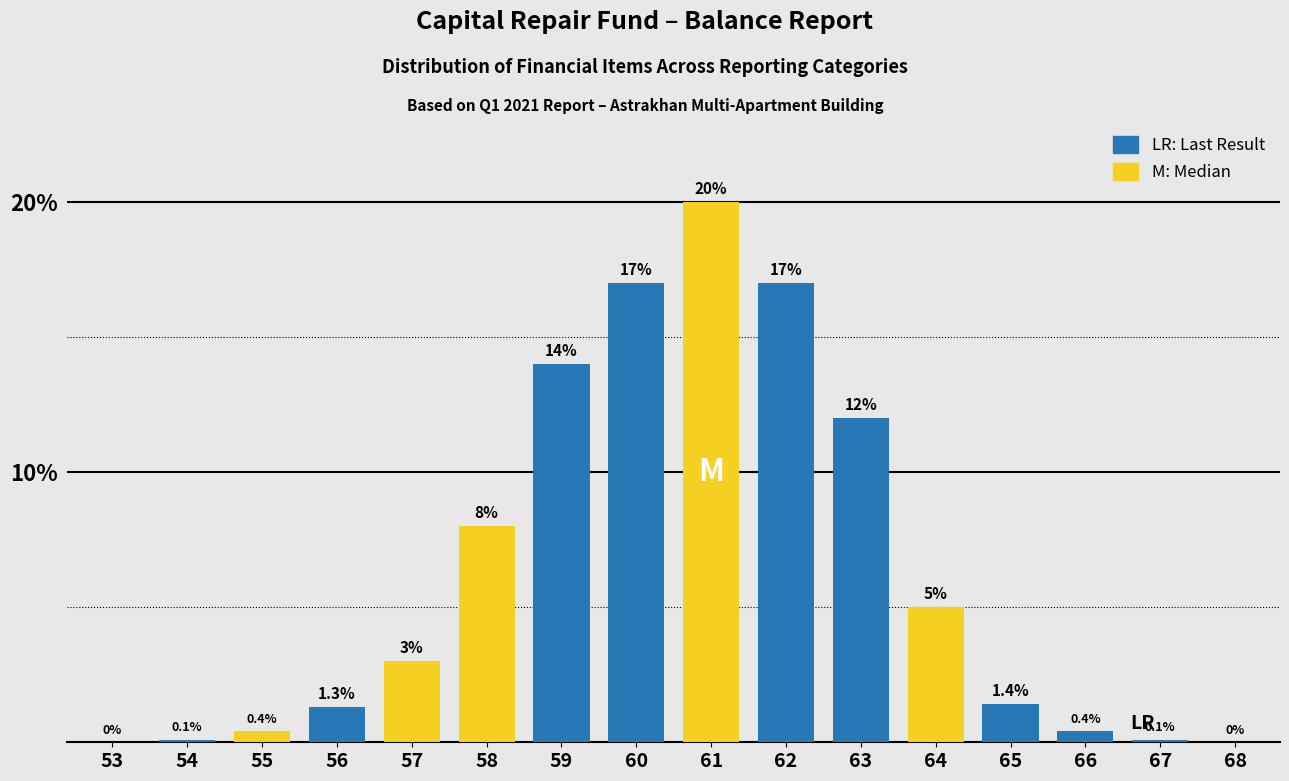

Reading left to right, extract all data points from this chart.

53=0.0	54=0.1	55=0.4	56=1.3	57=3.0	58=8.0	59=14.0	60=17.0	61=20.0	62=17.0	63=12.0	64=5.0	65=1.4	66=0.4	67=0.1	68=0.0